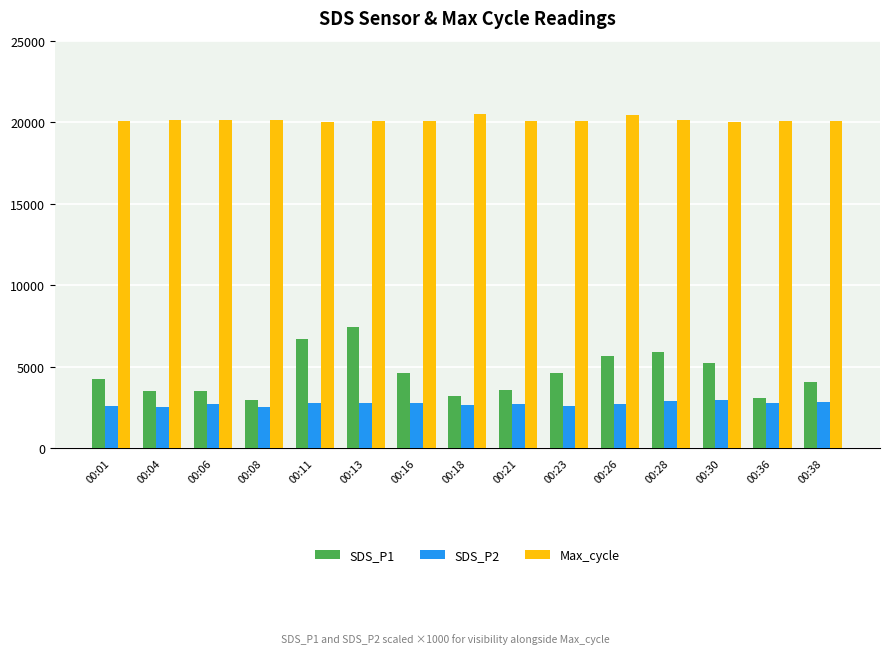

What is the minimum value for Max_cycle?

20034.0